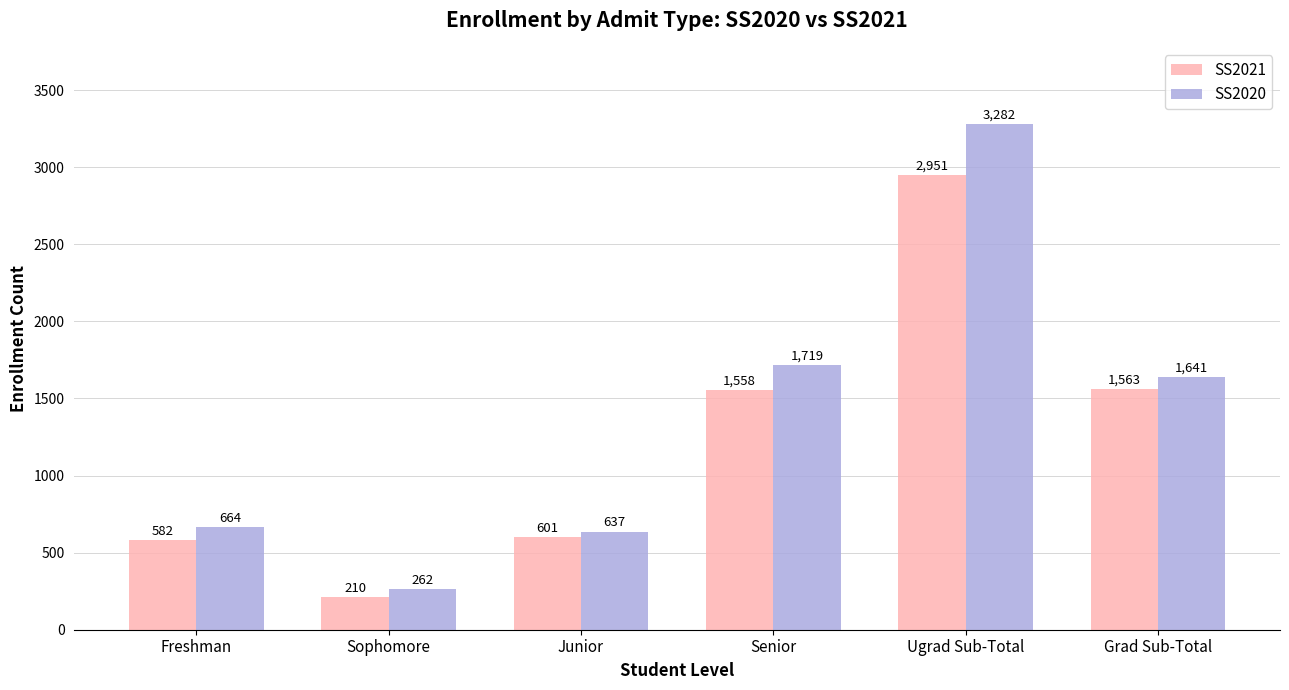

What is the average value of the SS2021 series?

1244